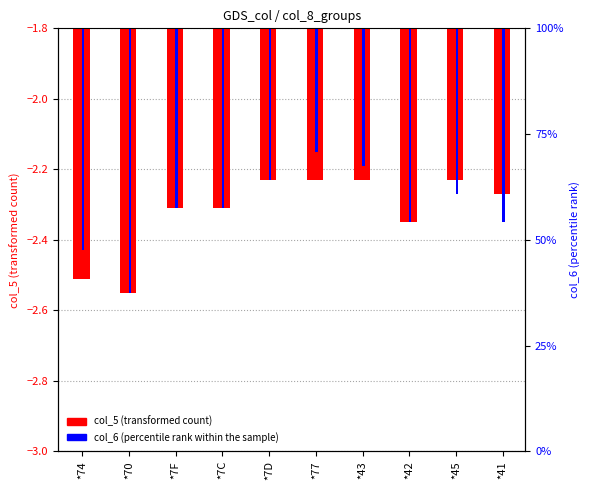

Rank the series by their average value, from lowest to highest.

col_5, col_6